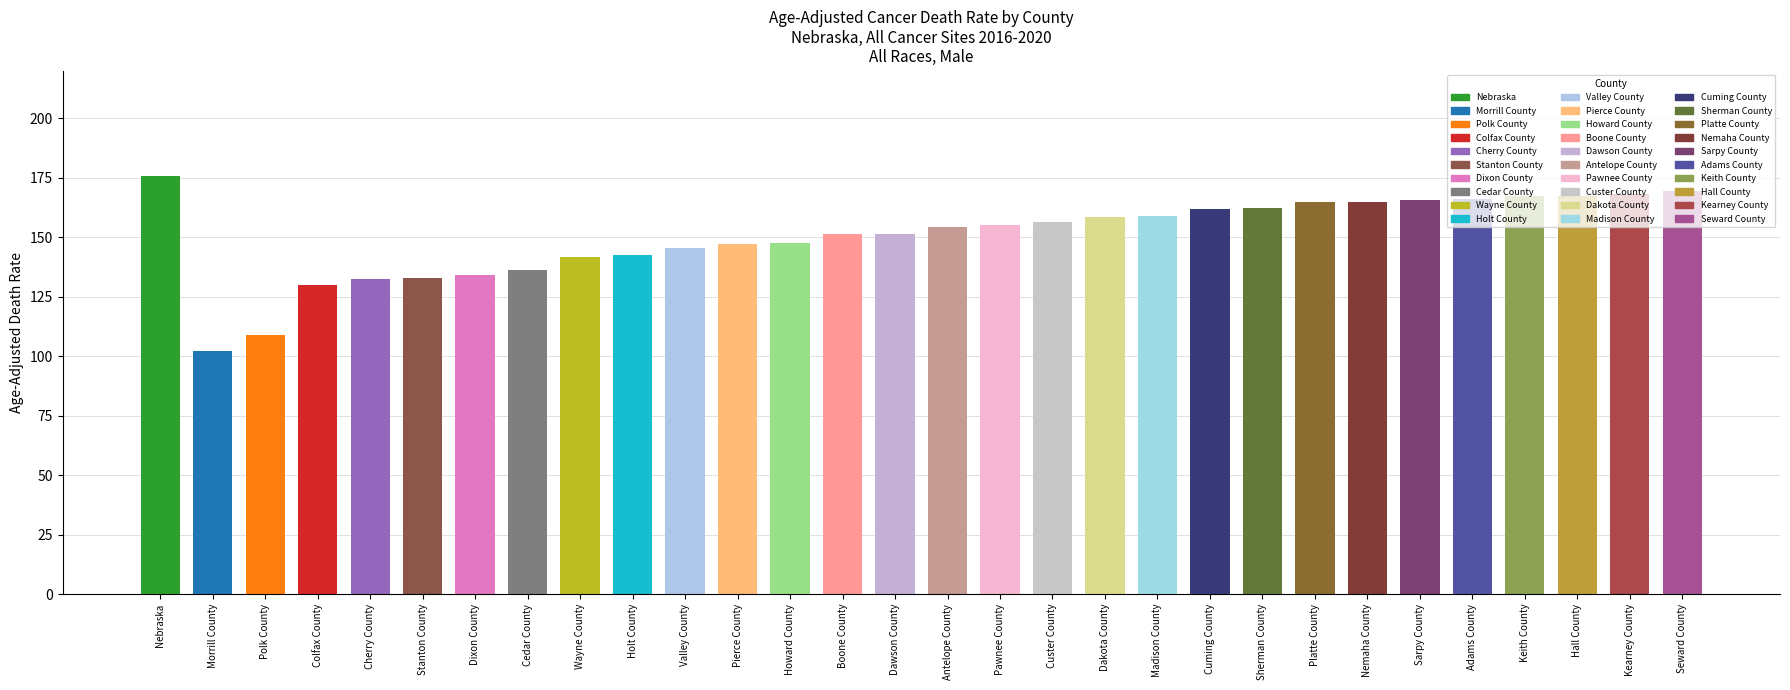

List the labels in order of value, smallest first.

Morrill County, Polk County, Colfax County, Cherry County, Stanton County, Dixon County, Cedar County, Wayne County, Holt County, Valley County, Pierce County, Howard County, Boone County, Dawson County, Antelope County, Pawnee County, Custer County, Dakota County, Madison County, Cuming County, Sherman County, Platte County, Nemaha County, Sarpy County, Adams County, Keith County, Hall County, Kearney County, Seward County, Nebraska